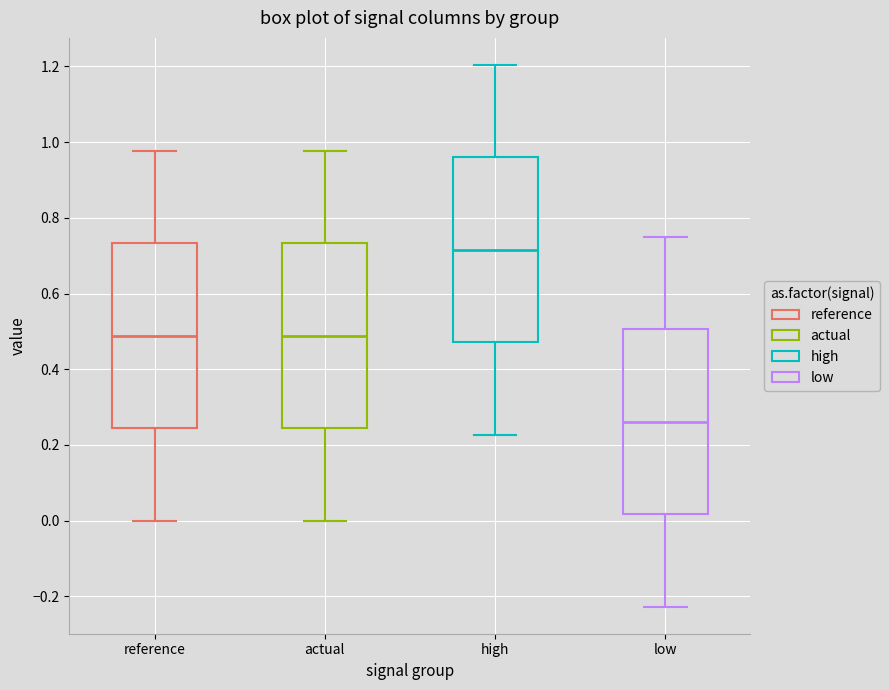

Reading left to right, transcribe this box plot: for each box, give where its median line is, the range the box spans, and where its two whiskers end, as read against the y-axis. The values are not printed on the chart, so give them approximately, as read against the axis.

reference: median 0.48, box 0.24 to 0.74, whiskers 0.00 to 0.98
actual: median 0.48, box 0.24 to 0.74, whiskers 0.00 to 0.98
high: median 0.72, box 0.48 to 0.96, whiskers 0.22 to 1.20
low: median 0.26, box 0.02 to 0.50, whiskers -0.22 to 0.74